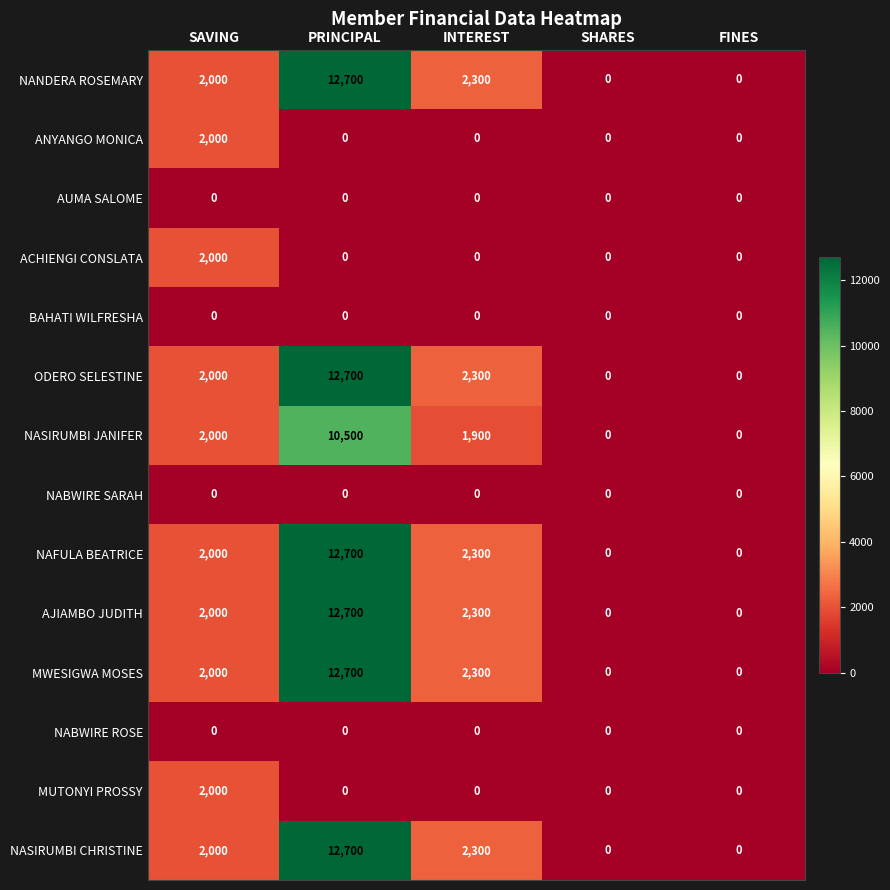

Is it true that ODERO SELESTINE equals 2300 at INTEREST?

True